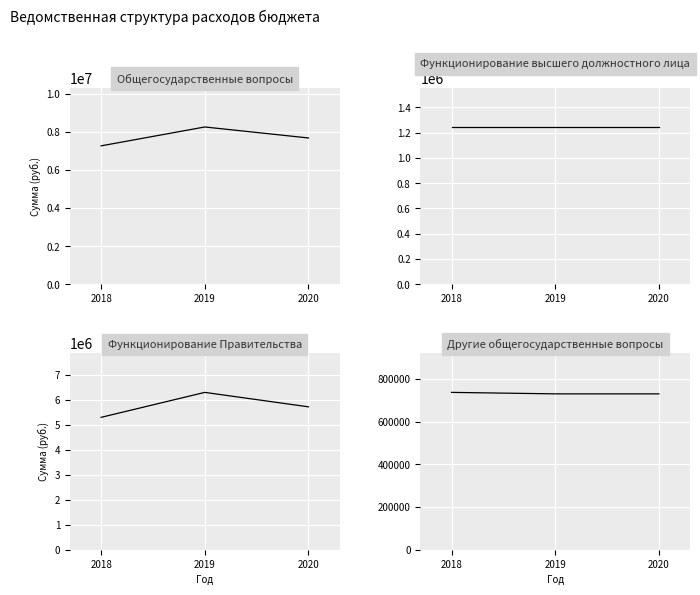

At which category is the sum across all series the highest?

2019